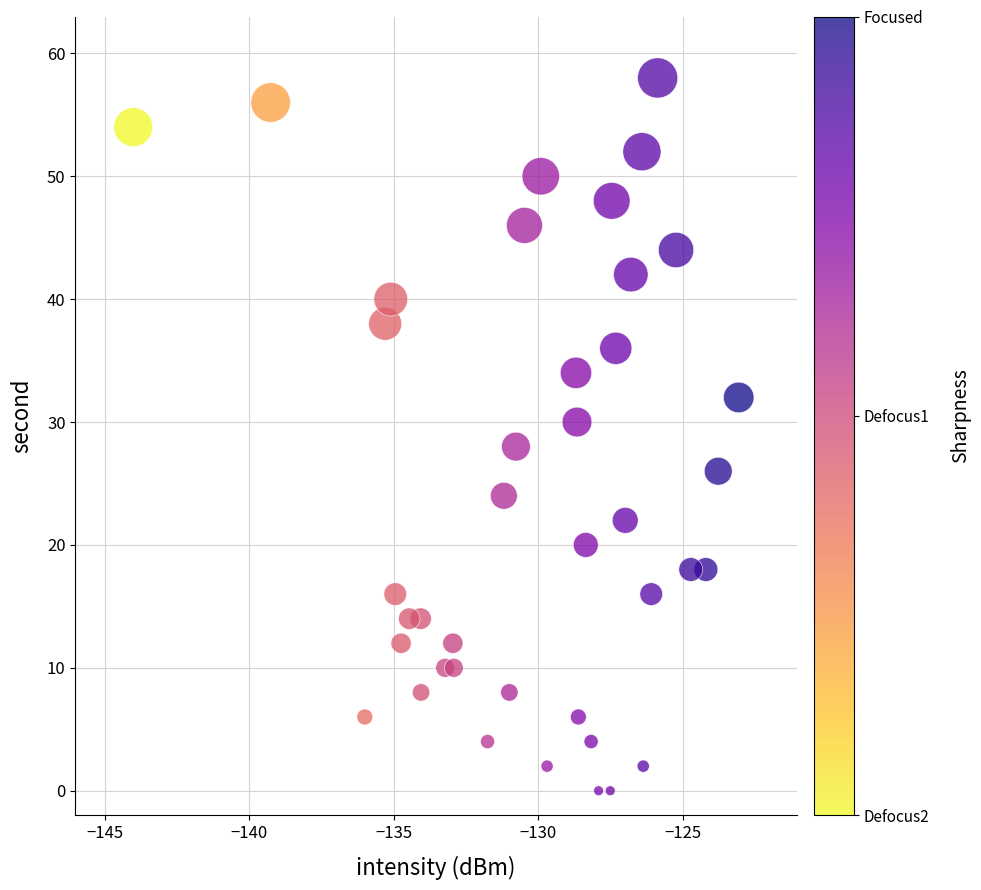

What is the range of Y values (max minus min)?

58